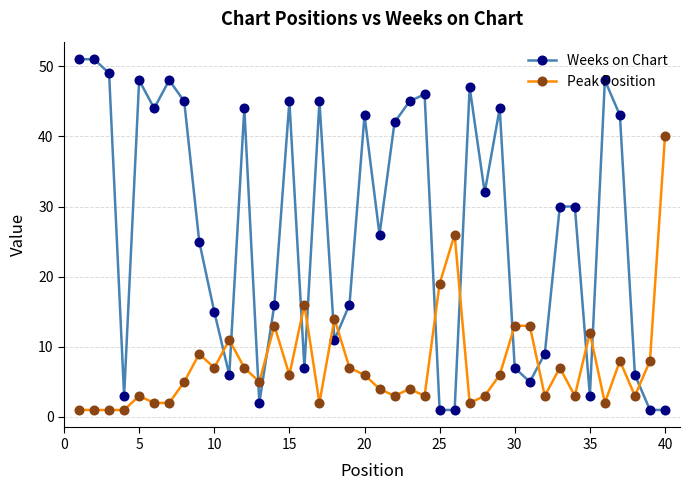

True or false: Peak Position has more than 2 points higher than both neighbors.

True